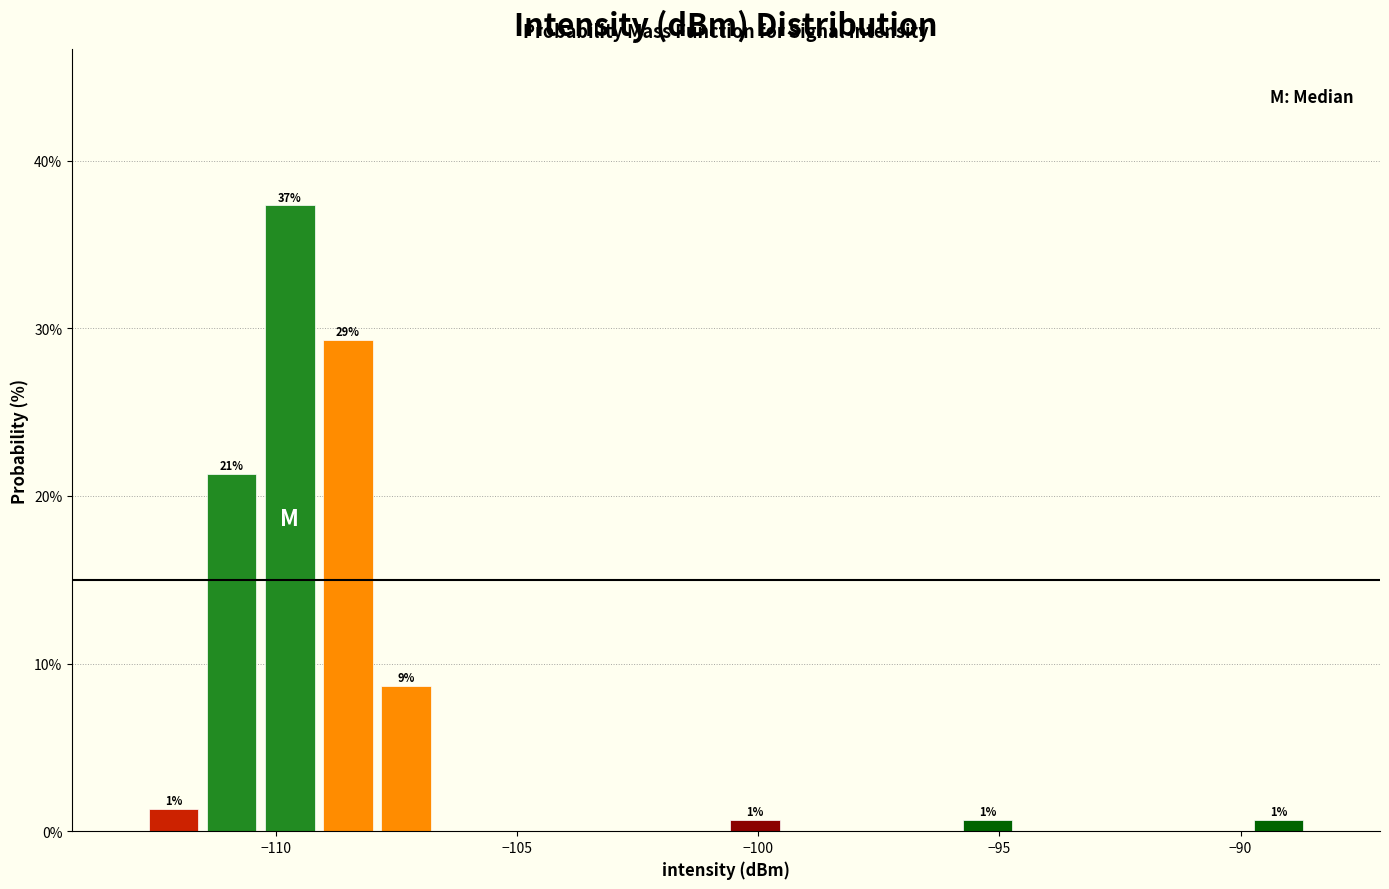

Around what value on the x-axis is the tallest bar? Give the approximate position of its centre, as read against the axis.

-109.5